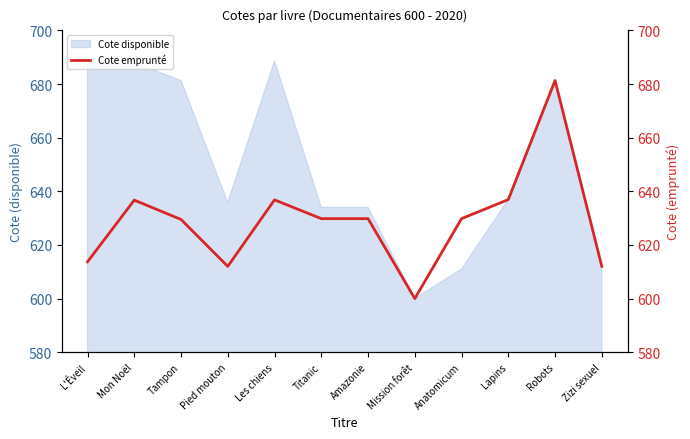

Reading left to right, list all the values displayed in this chart.

L'Éveil=613.7	Mon Noël=636.7	Tampon=629.5	Pied mouton=612.0	Les chiens=636.8	Titanic=629.8	Amazonie=629.8	Mission forêt=600.0	Anatomicum=629.8	Lapins=636.9	Robots=681.3	Zizi sexuel=612.0